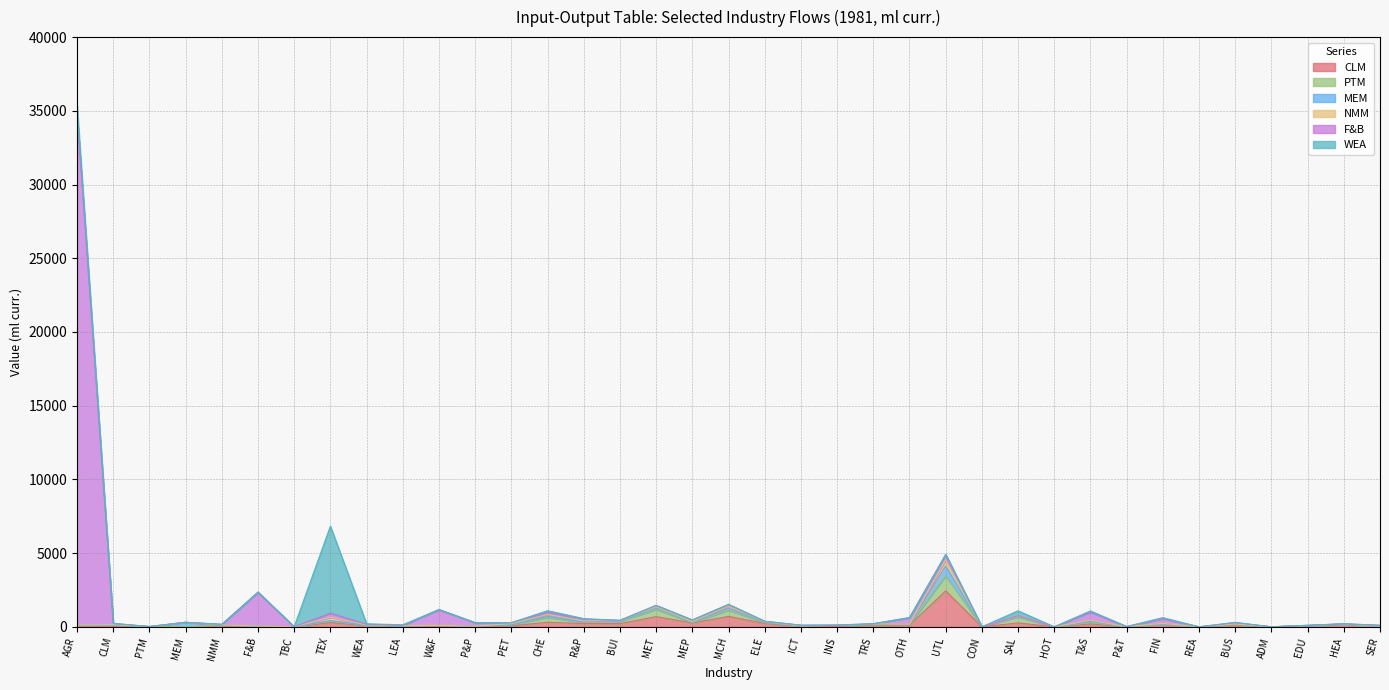

How many values in the PTM series are below 28?

18